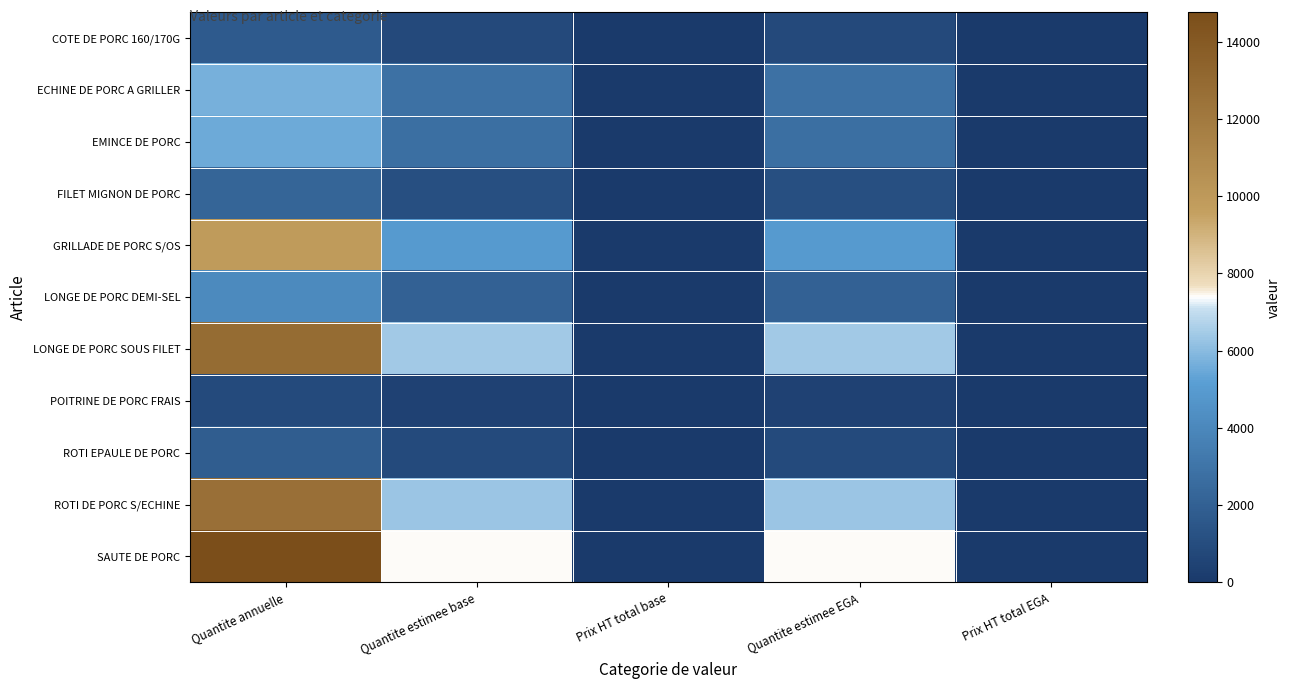

Reading right to left, list all the values displayed in this chart.

COTE DE PORC 160/170G: Prix HT total EGA=0.0	Quantite estimee EGA=861.0	Prix HT total base=0.0	Quantite estimee base=861.0	Quantite annuelle=1722.0
ECHINE DE PORC A GRILLER: Prix HT total EGA=0.0	Quantite estimee EGA=2843.0	Prix HT total base=0.0	Quantite estimee base=2843.0	Quantite annuelle=5686.0
EMINCE DE PORC: Prix HT total EGA=0.0	Quantite estimee EGA=2767.0	Prix HT total base=0.0	Quantite estimee base=2767.0	Quantite annuelle=5534.0
FILET MIGNON DE PORC: Prix HT total EGA=0.0	Quantite estimee EGA=1109.5	Prix HT total base=0.0	Quantite estimee base=1109.5	Quantite annuelle=2219.0
GRILLADE DE PORC S/OS: Prix HT total EGA=0.0	Quantite estimee EGA=4951.5	Prix HT total base=0.0	Quantite estimee base=4951.5	Quantite annuelle=9903.0
LONGE DE PORC DEMI-SEL: Prix HT total EGA=0.0	Quantite estimee EGA=2063.5	Prix HT total base=0.0	Quantite estimee base=2063.5	Quantite annuelle=4127.0
LONGE DE PORC SOUS FILET: Prix HT total EGA=0.0	Quantite estimee EGA=6425.0	Prix HT total base=0.0	Quantite estimee base=6425.0	Quantite annuelle=12850.0
POITRINE DE PORC FRAIS: Prix HT total EGA=0.0	Quantite estimee EGA=457.5	Prix HT total base=0.0	Quantite estimee base=457.5	Quantite annuelle=915.0
ROTI EPAULE DE PORC: Prix HT total EGA=0.0	Quantite estimee EGA=918.5	Prix HT total base=0.0	Quantite estimee base=918.5	Quantite annuelle=1837.0
ROTI DE PORC S/ECHINE: Prix HT total EGA=0.0	Quantite estimee EGA=6288.0	Prix HT total base=0.0	Quantite estimee base=6288.0	Quantite annuelle=12576.0
SAUTE DE PORC: Prix HT total EGA=0.0	Quantite estimee EGA=7380.0	Prix HT total base=0.0	Quantite estimee base=7380.0	Quantite annuelle=14760.0